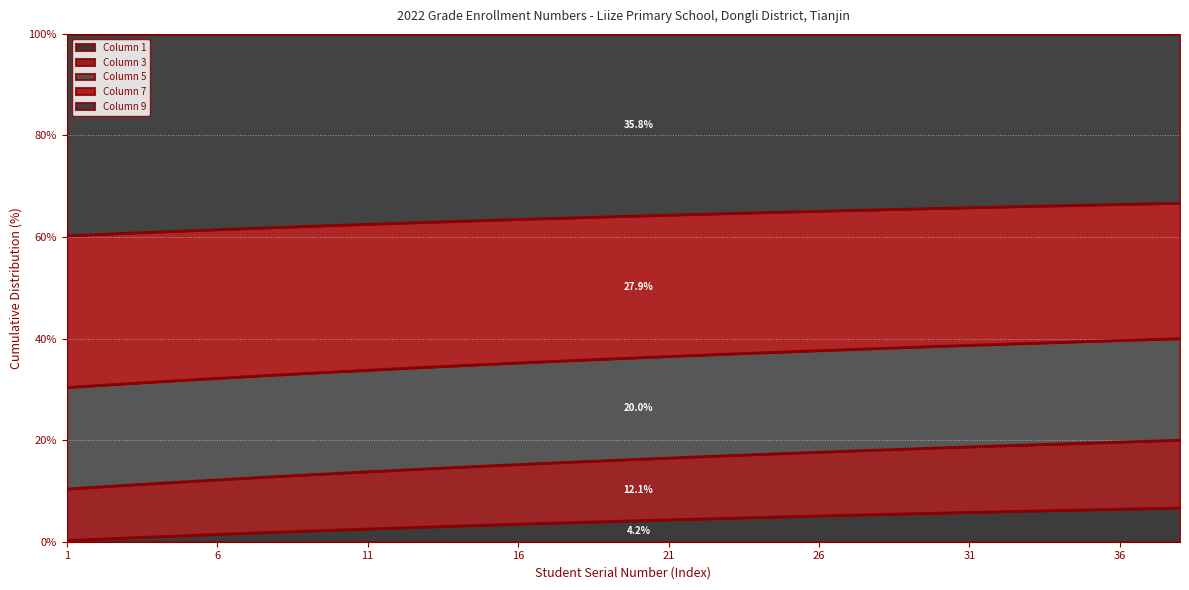

What are all the series names shown in the legend?

Column 1, Column 3, Column 5, Column 7, Column 9